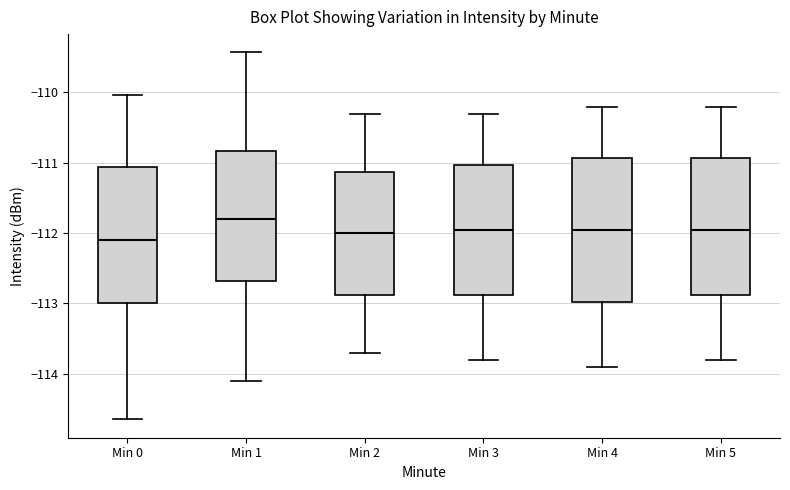

Reading left to right, read every box against the y-axis: the position of its median line, the range the box covers, and the ends of its whiskers. The values are not printed on the chart, so give them approximately, as read against the axis.

Min 0: median -112.1, box -113.0 to -111.1, whiskers -114.6 to -110.0
Min 1: median -111.8, box -112.7 to -110.8, whiskers -114.1 to -109.4
Min 2: median -112.0, box -112.9 to -111.1, whiskers -113.7 to -110.3
Min 3: median -111.9, box -112.9 to -111.0, whiskers -113.8 to -110.3
Min 4: median -111.9, box -113.0 to -110.9, whiskers -113.9 to -110.2
Min 5: median -111.9, box -112.9 to -110.9, whiskers -113.8 to -110.2